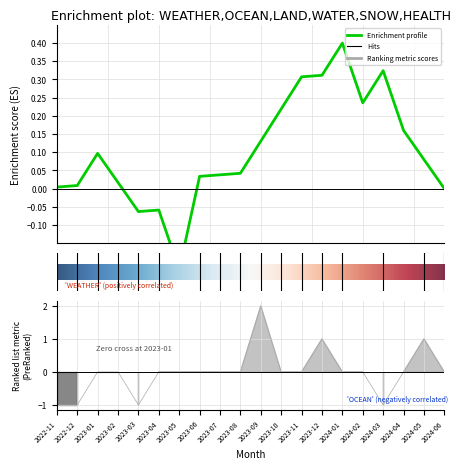

How many data points in SNOW are above 0?

5